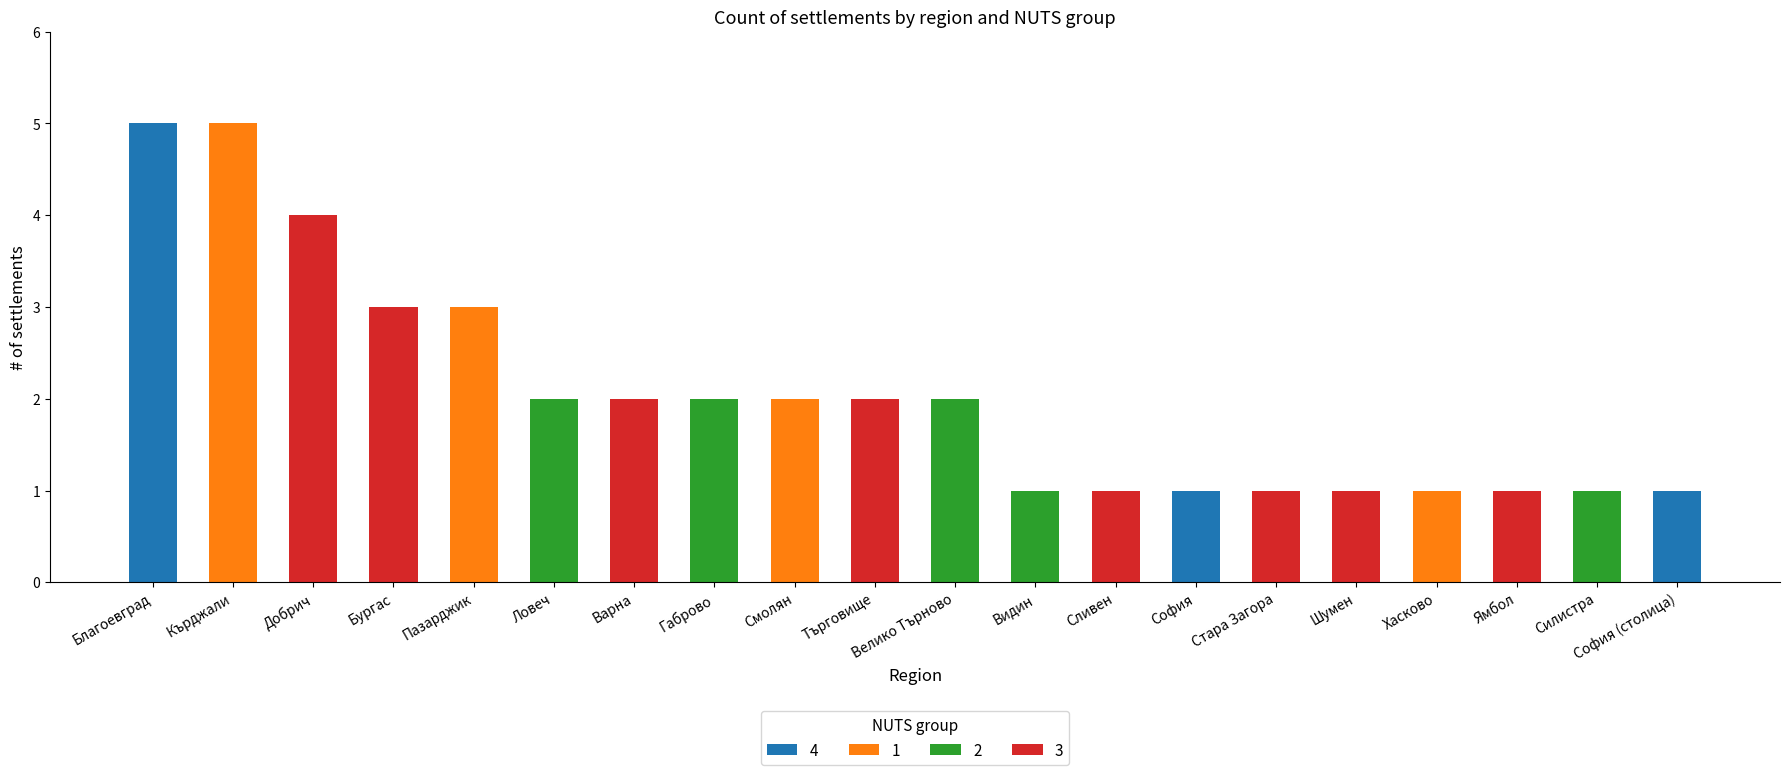

What is the total value across all series at Добрич?

4